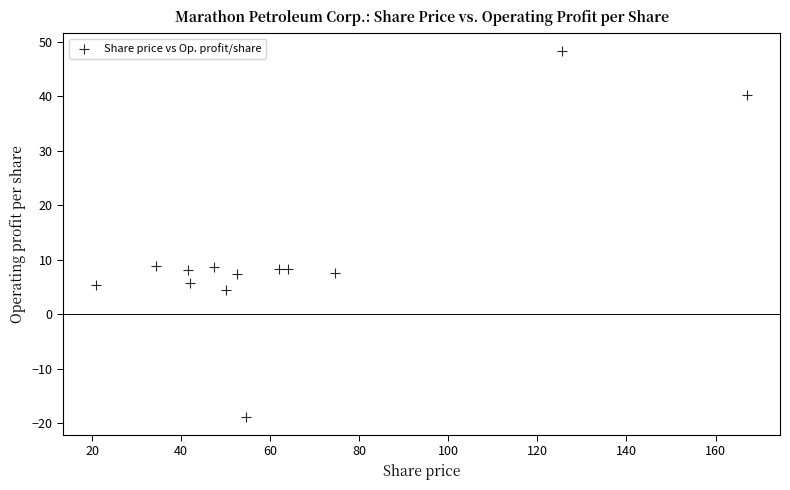

What is the range of Y values (max minus min)?

67.0